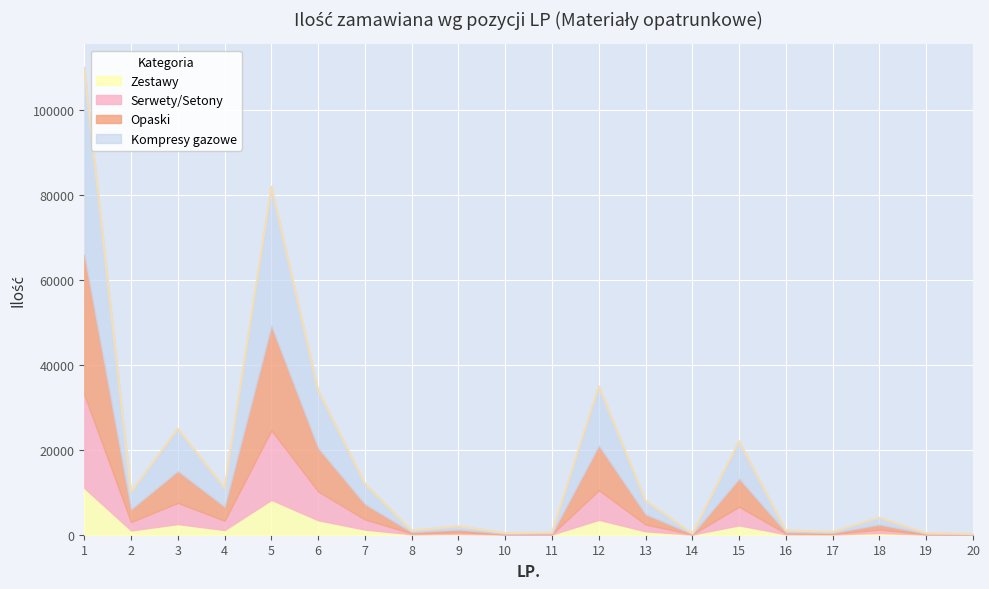

What is the maximum value for Zestawy?

11000